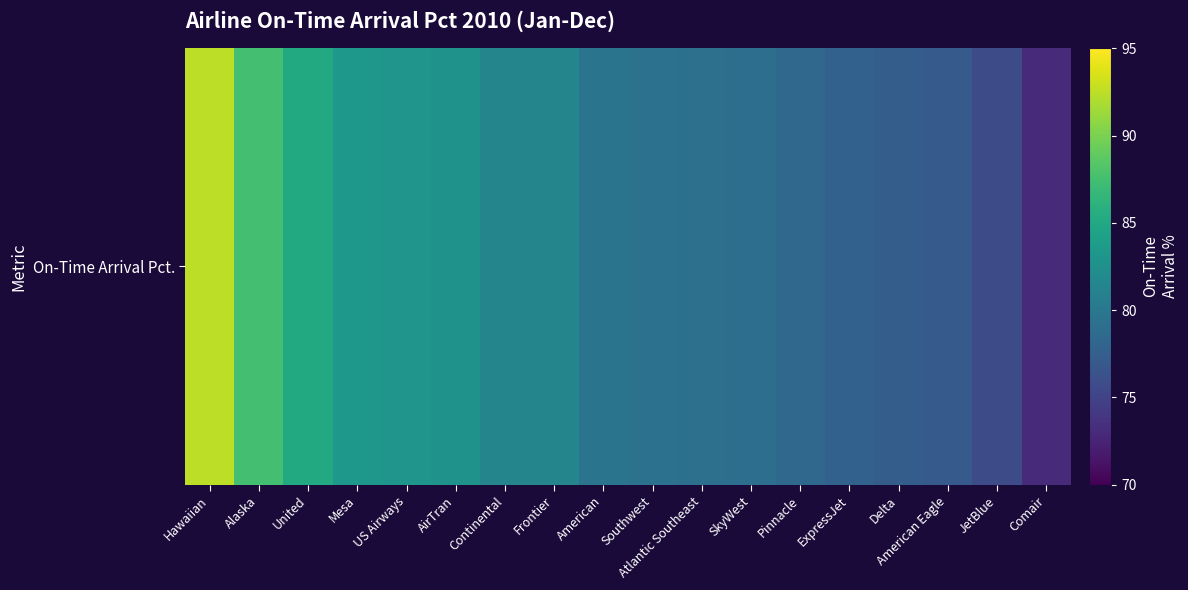

Between United and Frontier, which is larger?

United